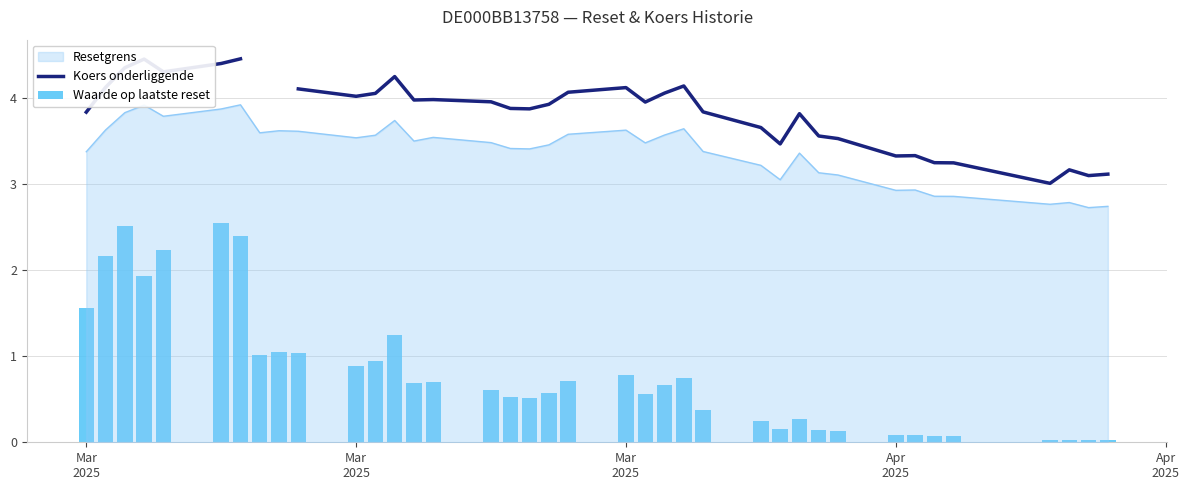

What is the highest value of the Koers onderliggende series?

4.5